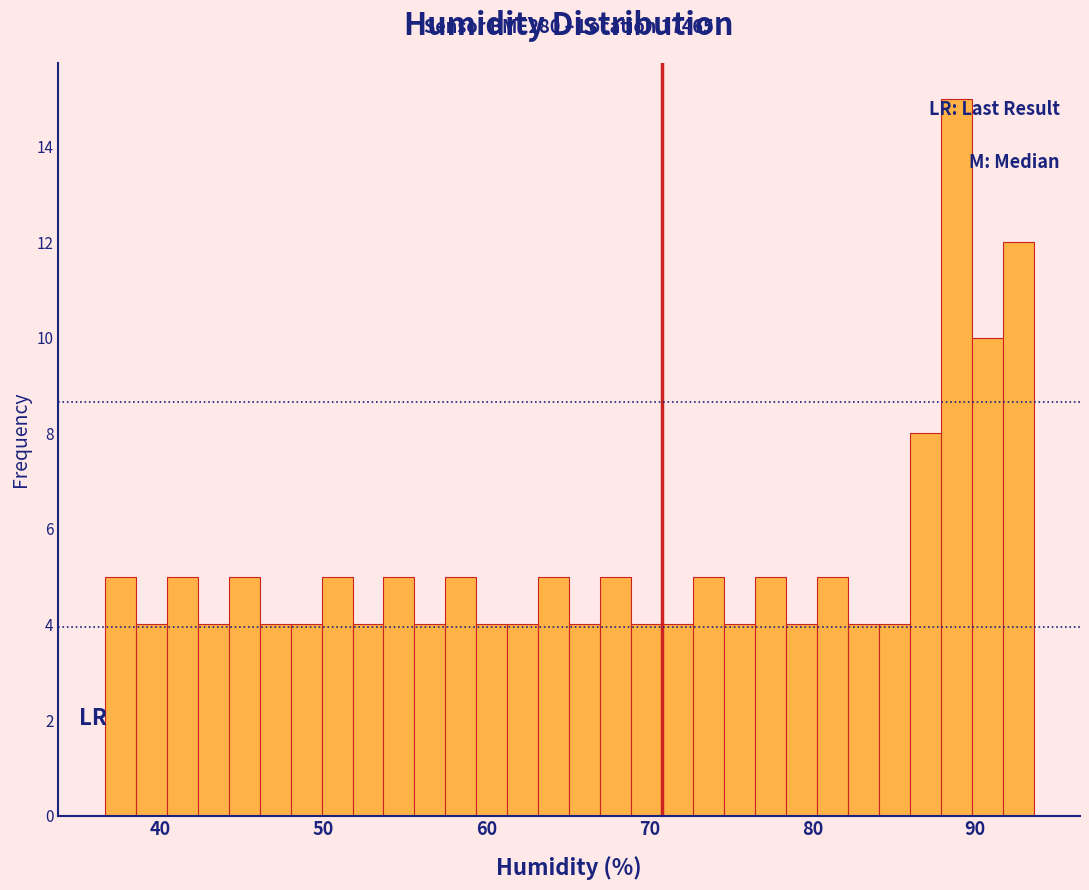

Around what value on the x-axis is the tallest bar? Give the approximate position of its centre, as read against the axis.

89